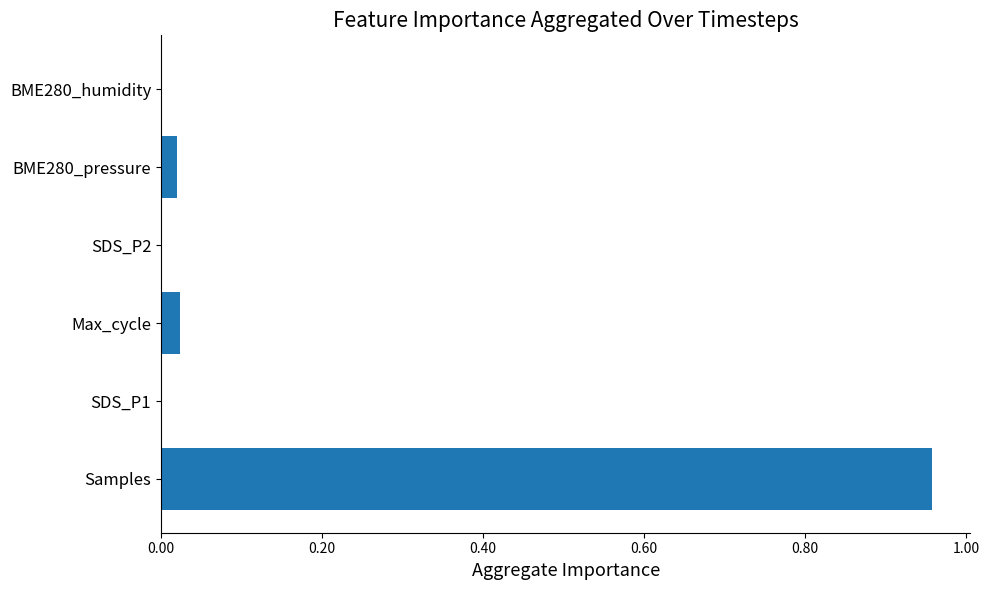

Is it true that the value at SDS_P1 is 0.0?

True